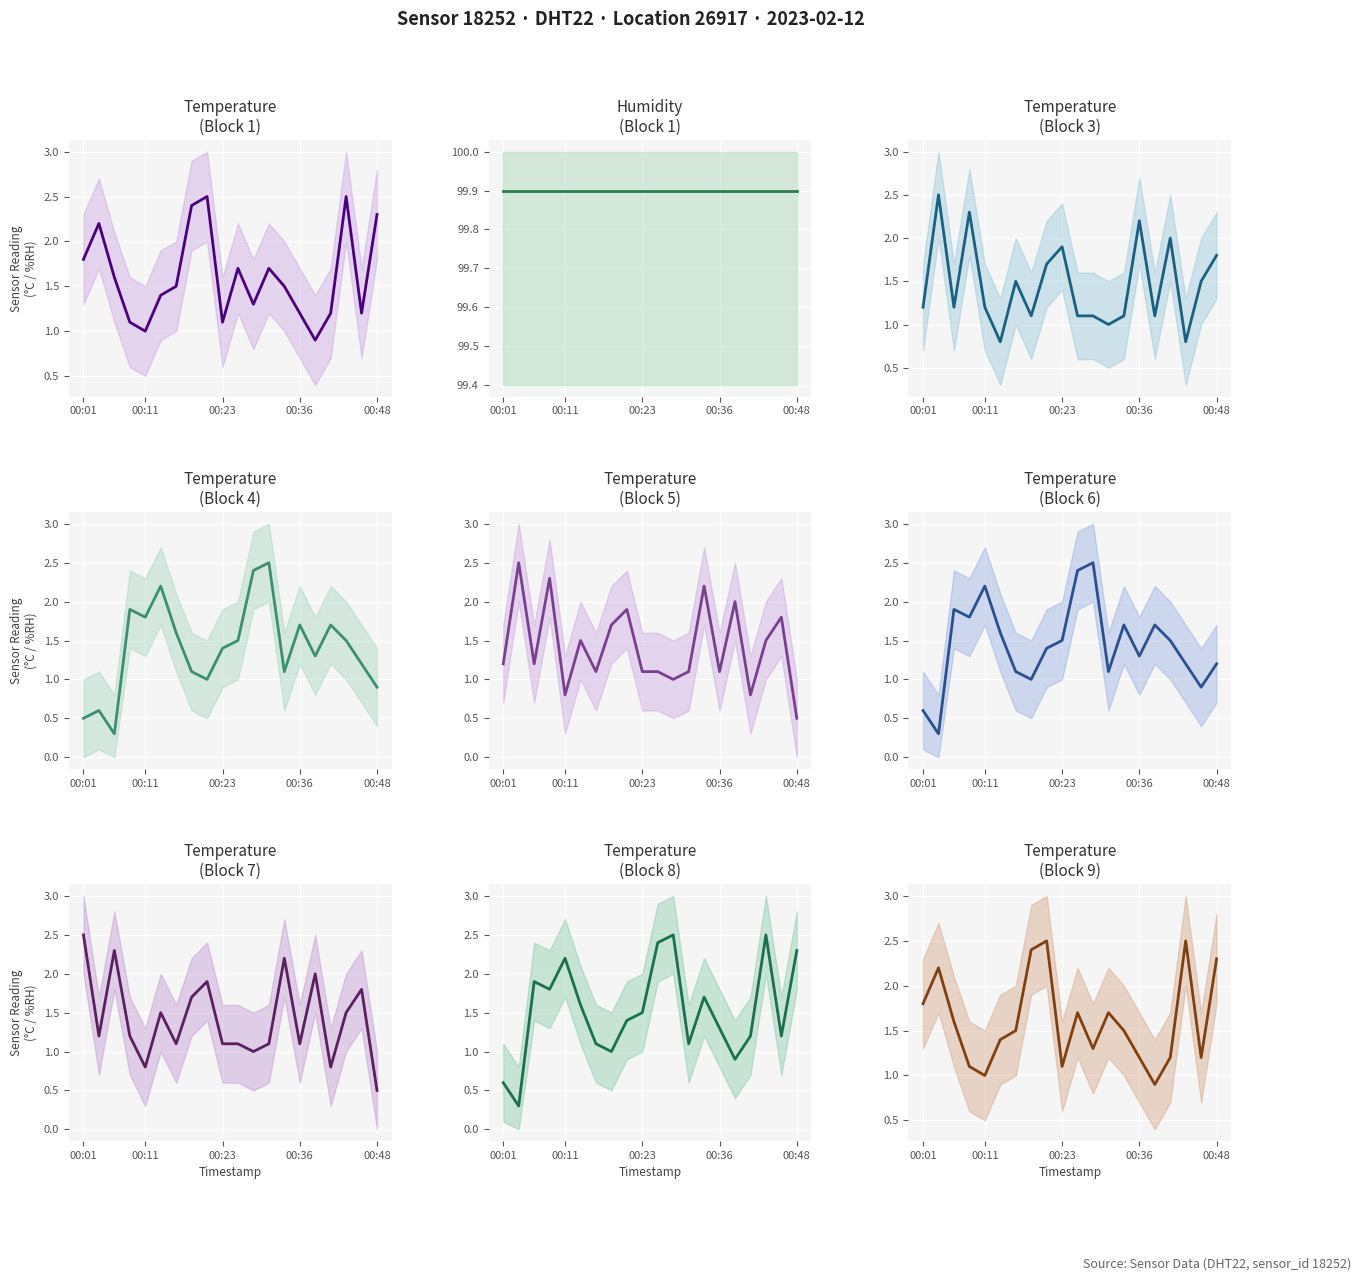

What is the sum of the values at 00:28 and 00:38?

2.2